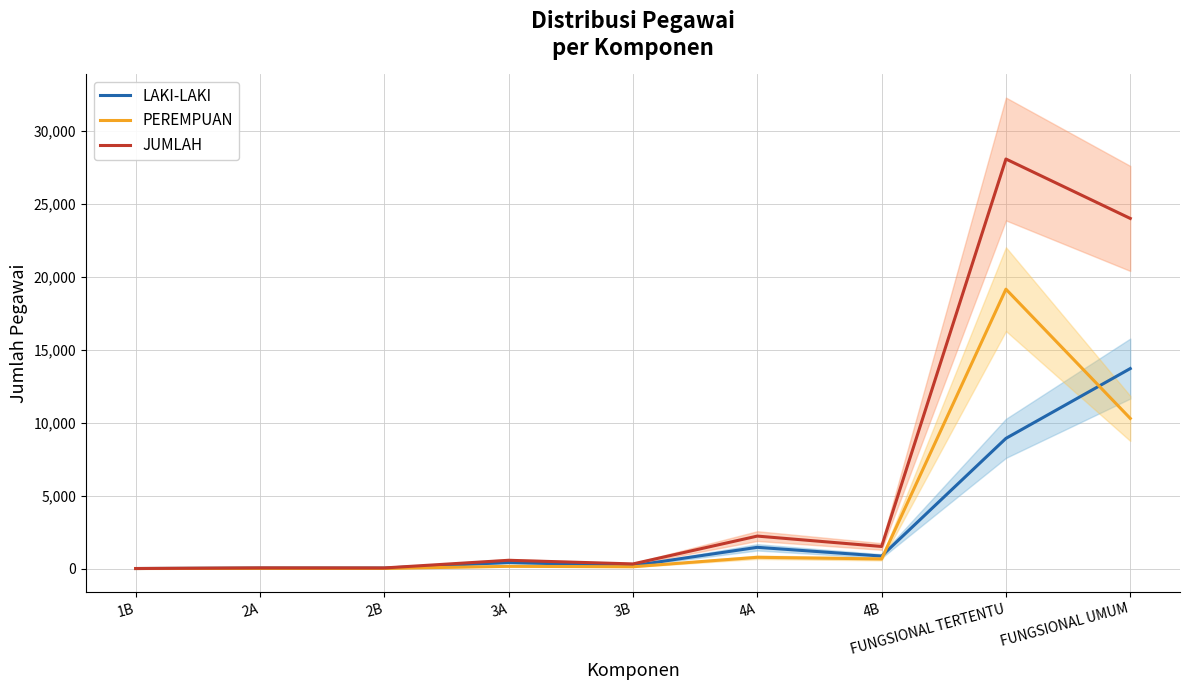

What is the label of the 6th point from the right?

3A